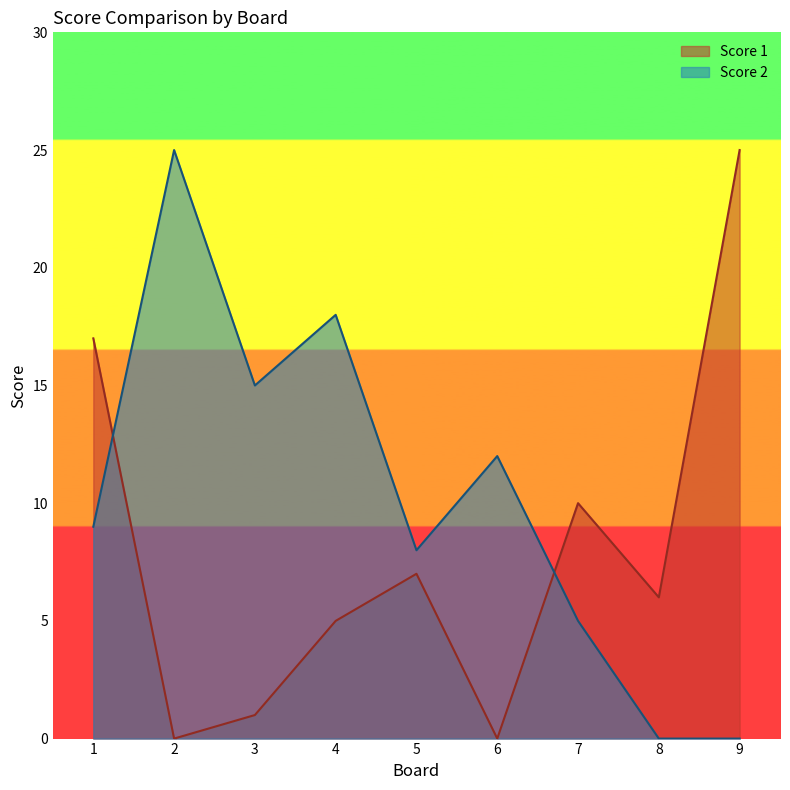

Which series changed the most between 2 and 5?

Score 2